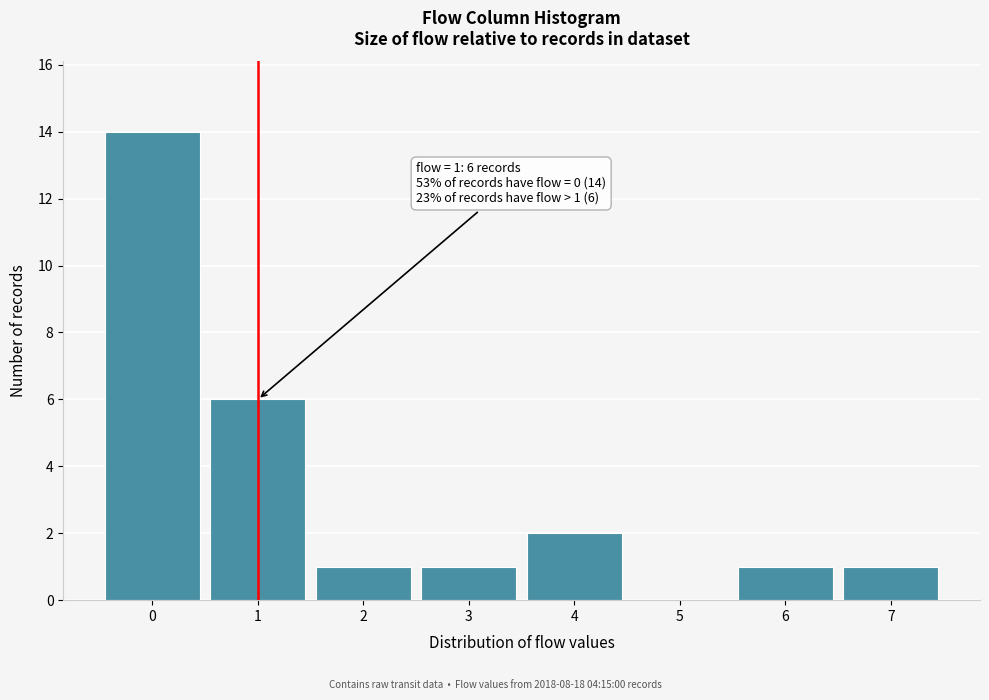

Over which range of the x-axis is the bar tallest?

-0.5 to 0.5